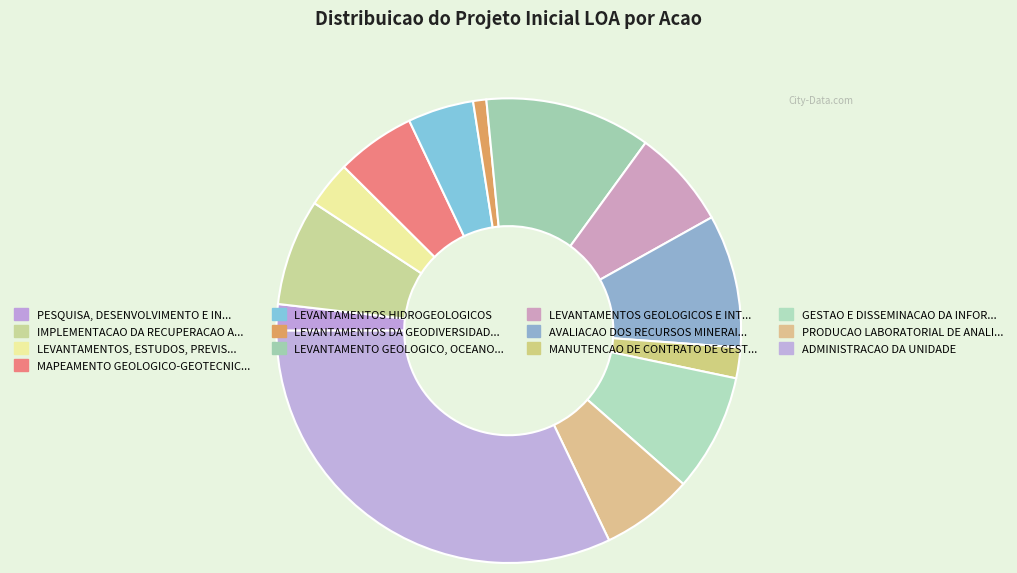

What is the smallest slice in the pie chart?

LEVANTAMENTOS DA GEODIVERSIDADE